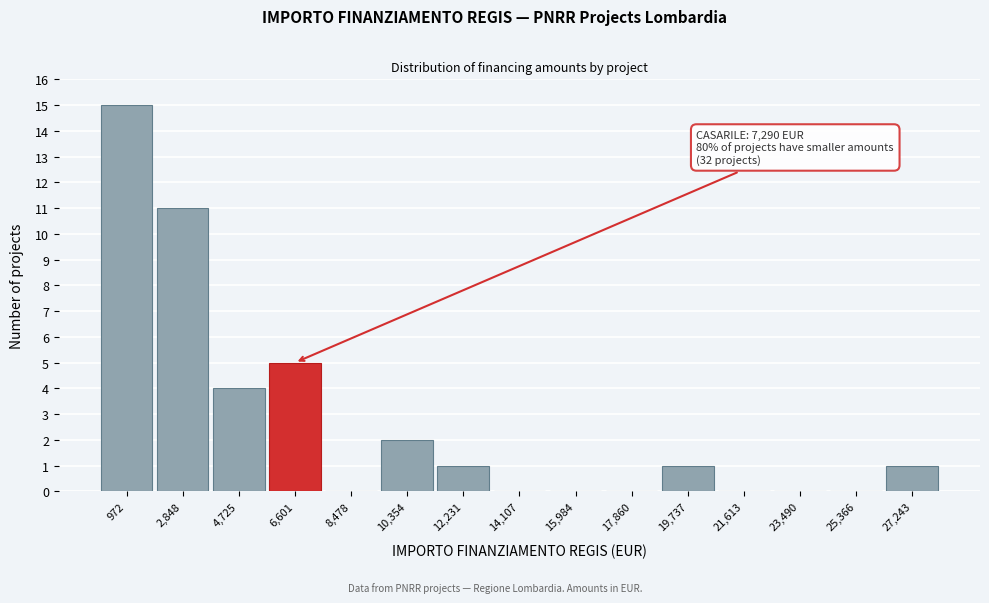

Reading left to right, transcribe all the data shown in this chart.

972=15	2,848=11	4,725=4	6,601=5	8,478=0	10,354=2	12,231=1	14,107=0	15,984=0	17,860=0	19,737=1	21,613=0	23,490=0	25,366=0	27,243=1